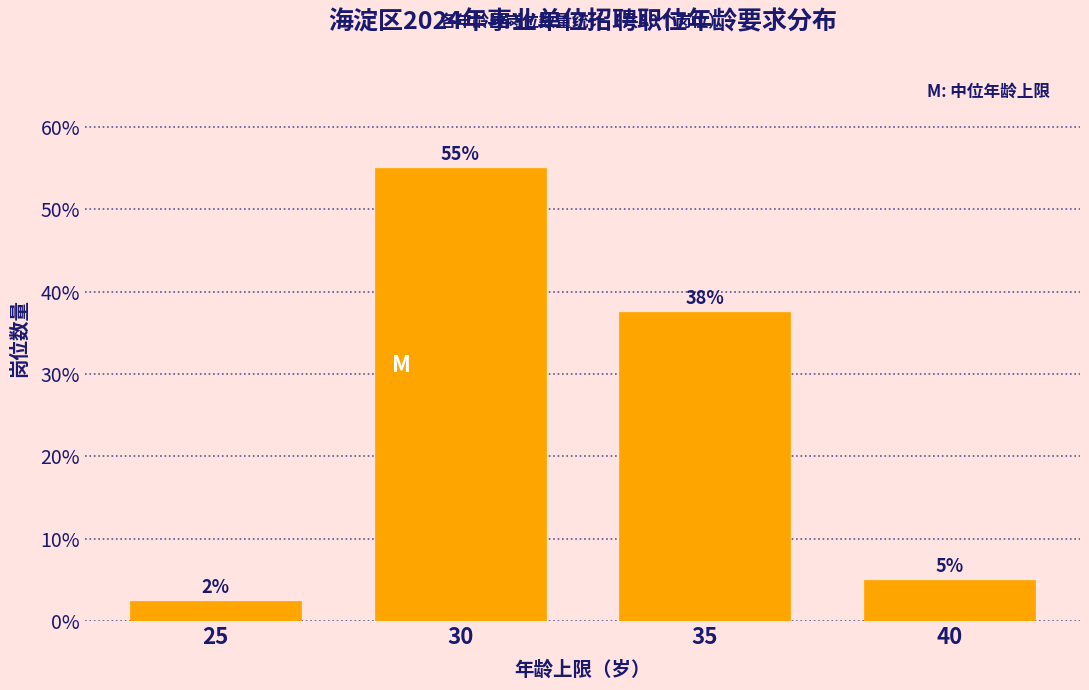

Between 40 and 30, which is larger?

30